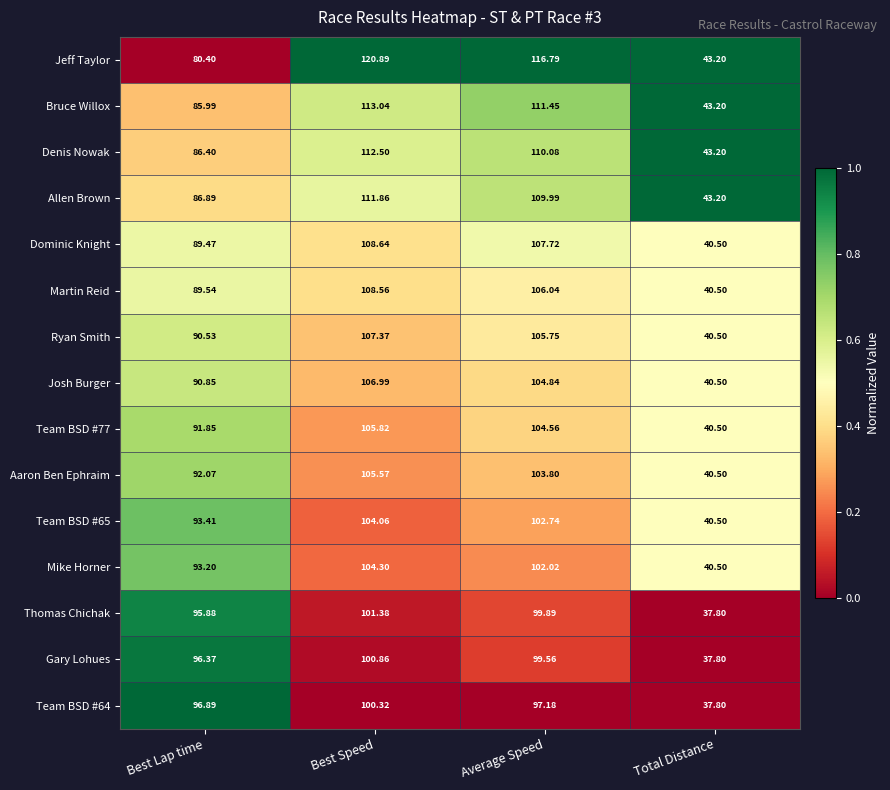

Which series has the widest spread of values?

Jeff Taylor